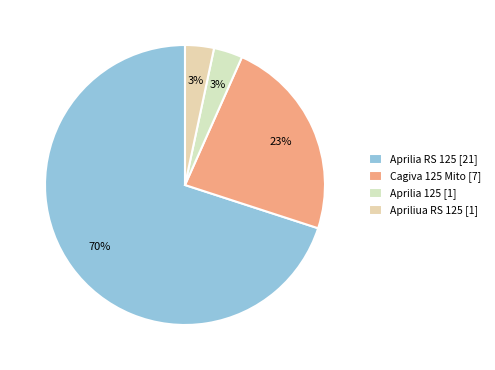

How many slices are in this pie chart?

4